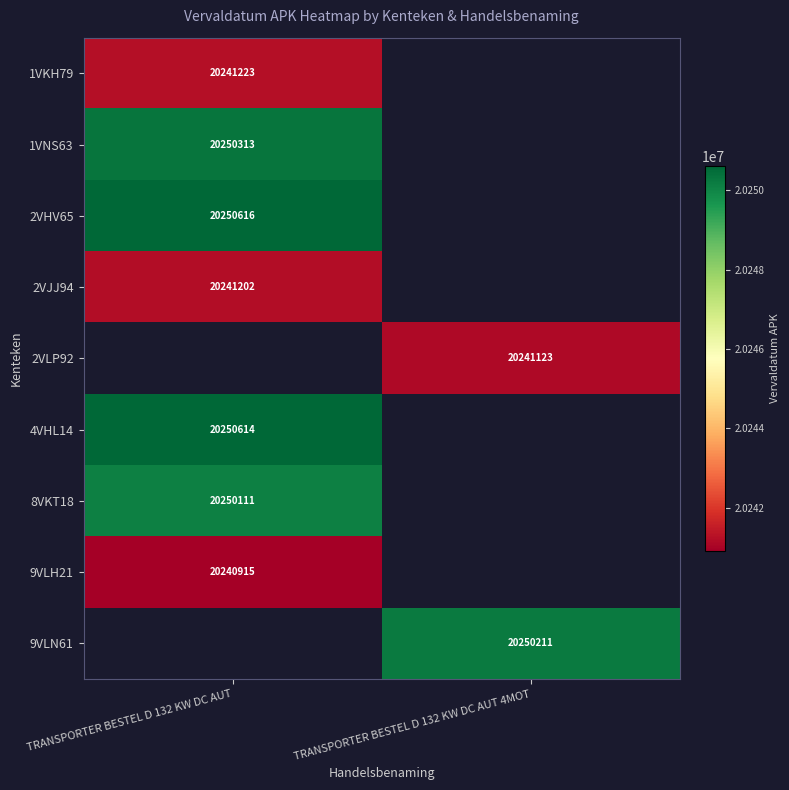

The value of 4VHL14 at TRANSPORTER BESTEL D 132 KW DC AUT is 26790721. True or false?

False